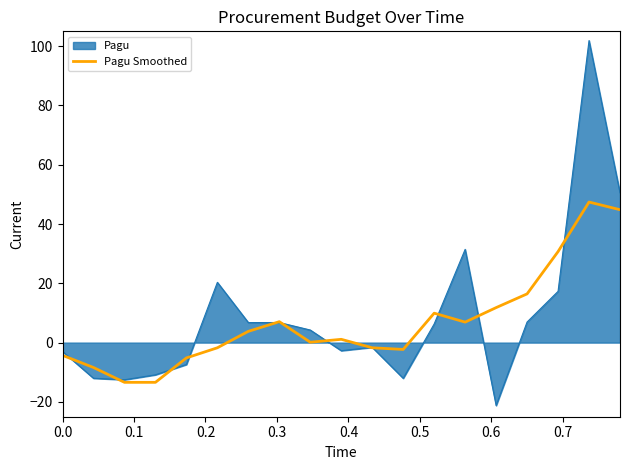

What is the highest value of the Pagu Smoothed series?

47.4